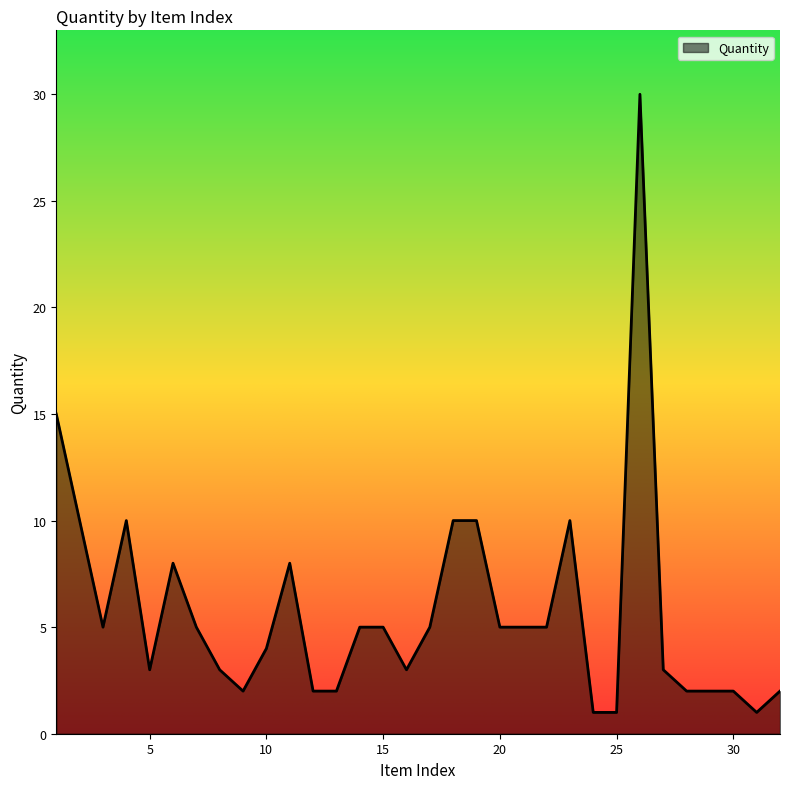

What is the difference between the maximum and minimum values?

29